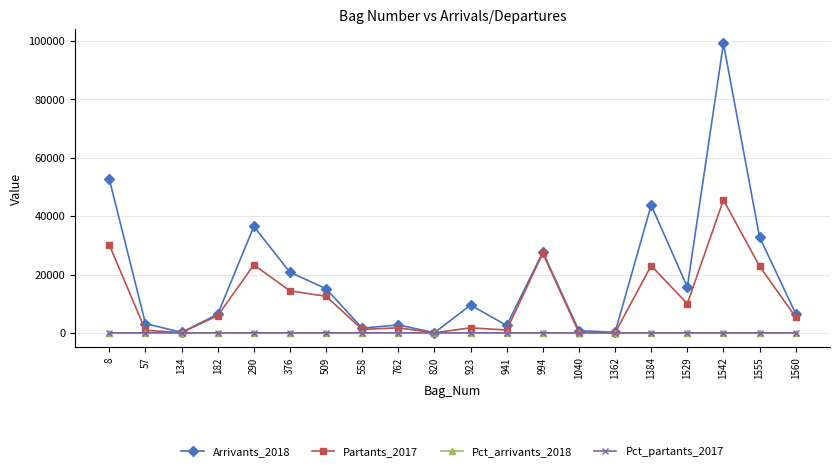

How many lines are shown in the chart?

4